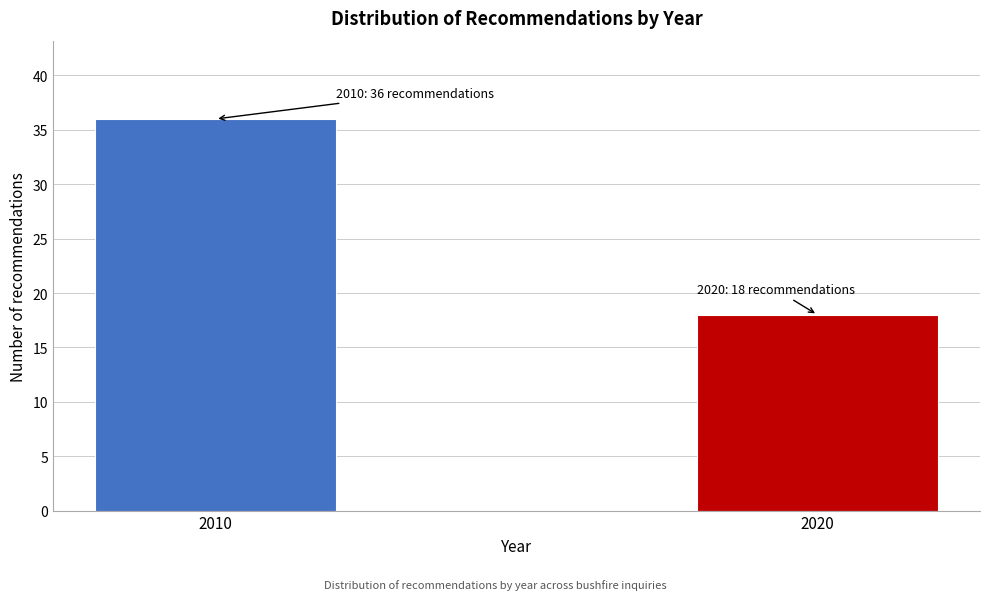

Reading left to right, transcribe all the data shown in this chart.

2010=36	2020=18